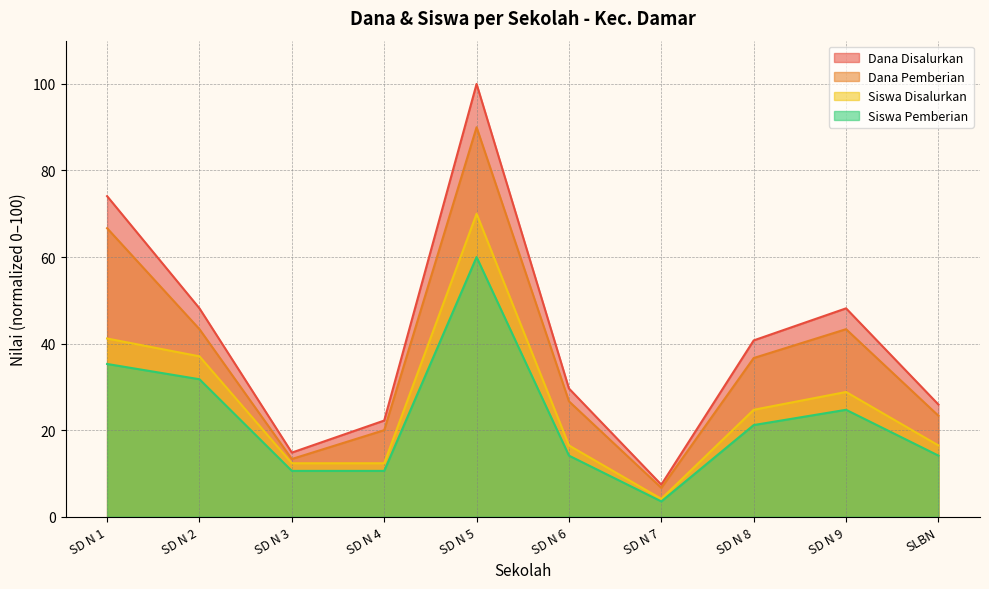

What value does the Dana Pemberian series have at SD N 5?

90.0